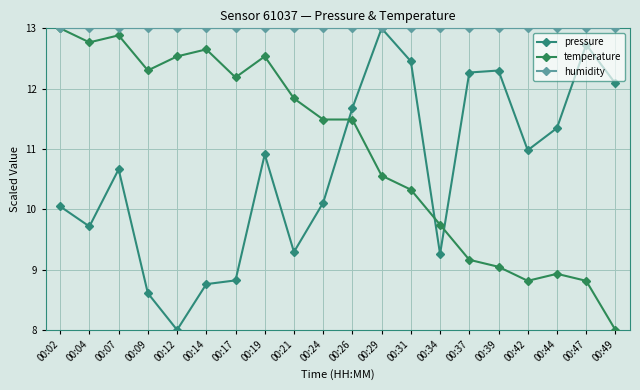

Which label corresponds to the smallest value in the chart?

00:12